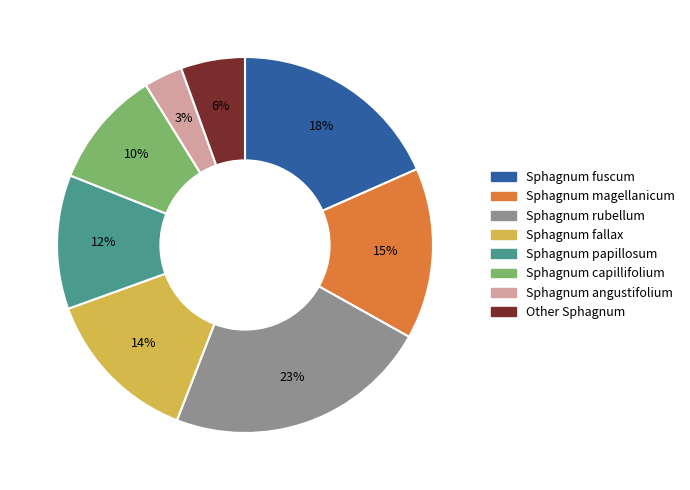

To the nearest percent, what is the average slice percentage?

12%